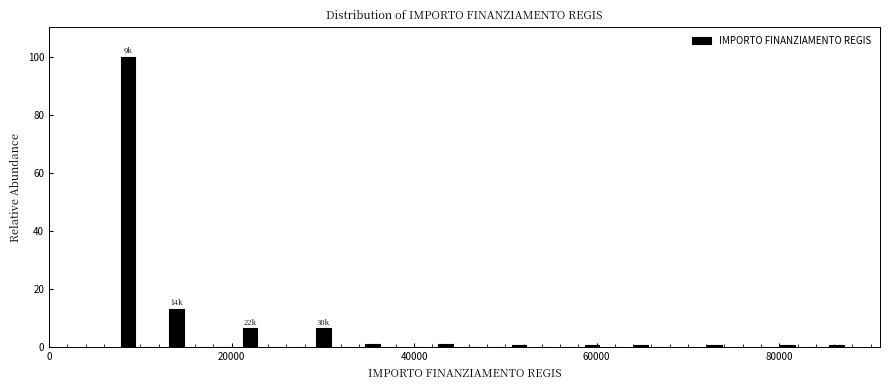

Read against the x-axis, roughly where is the centre of the tallest bar?

8000